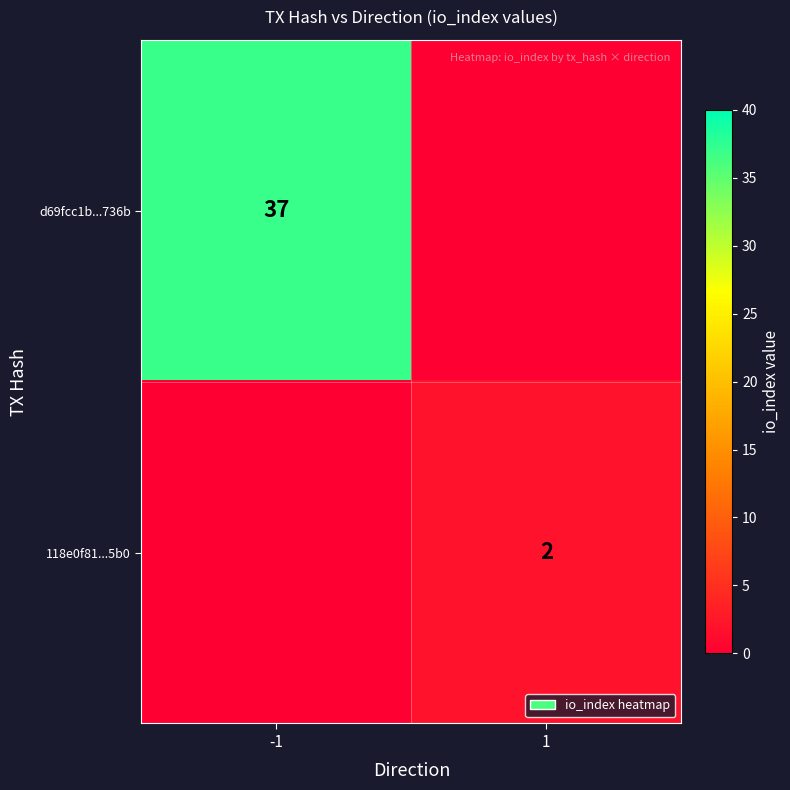

True or false: 118e0f81...5b0 has a value of 2 at 1.

True